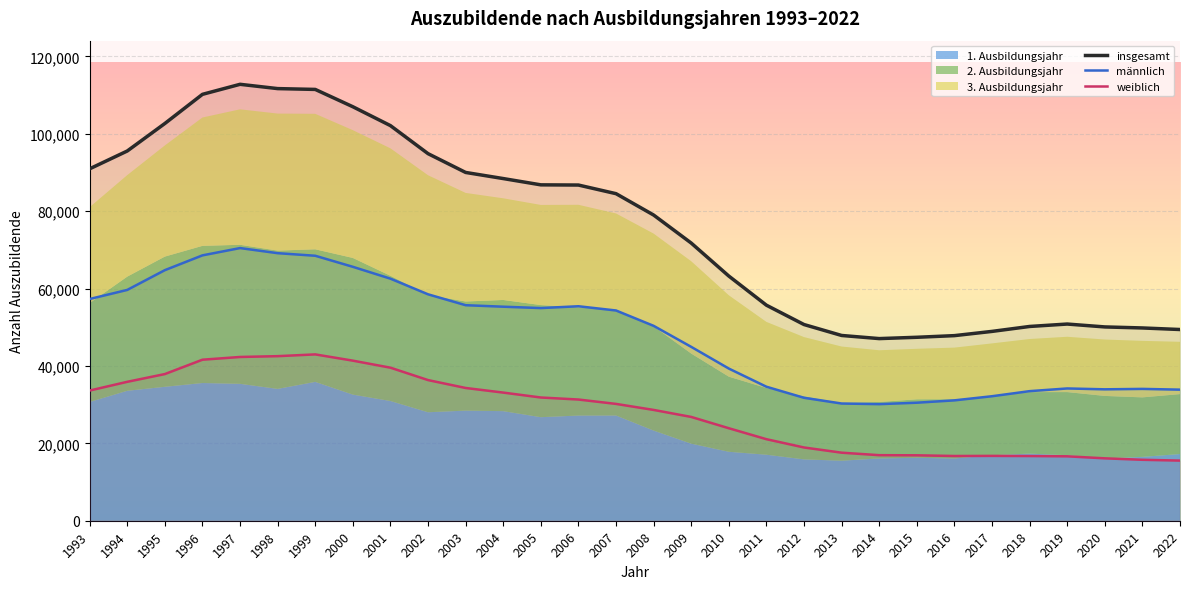

Which series changed the most between 1996 and 2002?

insgesamt